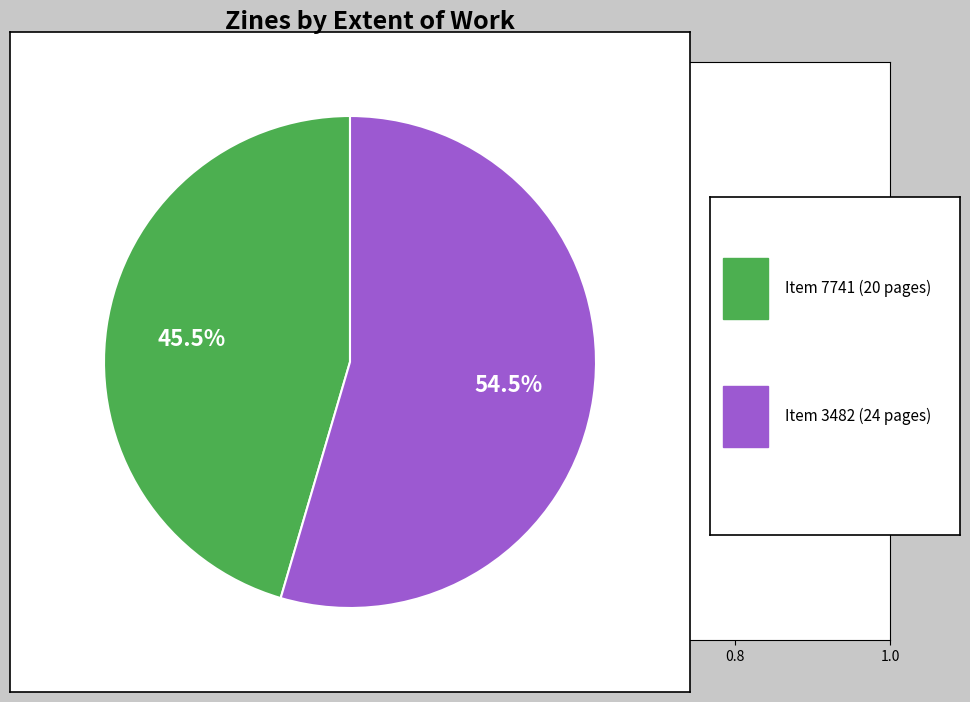

Is there any slice that represents more than half of the pie?

Yes